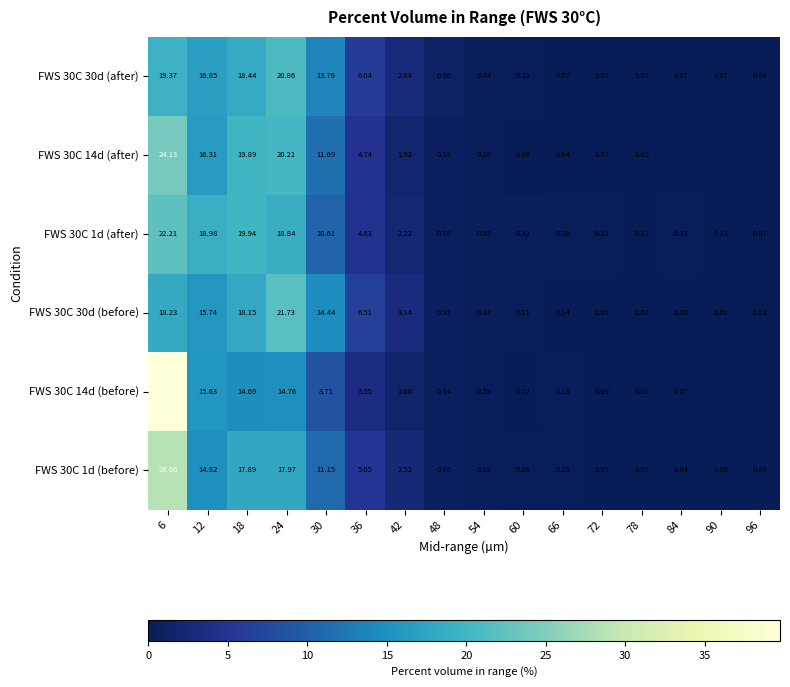

List the labels in order of FWS 30C 14d (after) value, largest first.

6, 24, 18, 12, 30, 36, 42, 48, 54, 60, 72, 78, 66, 84, 90, 96